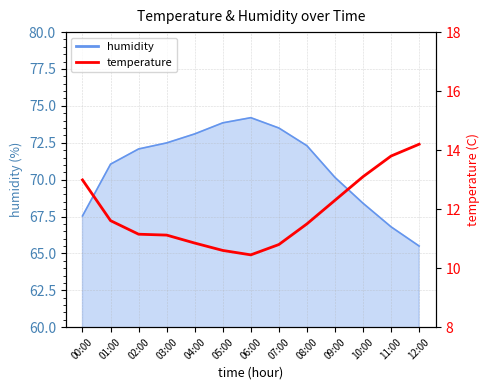

How many interior local valleys (lower than both neighbors) does the data have?

1